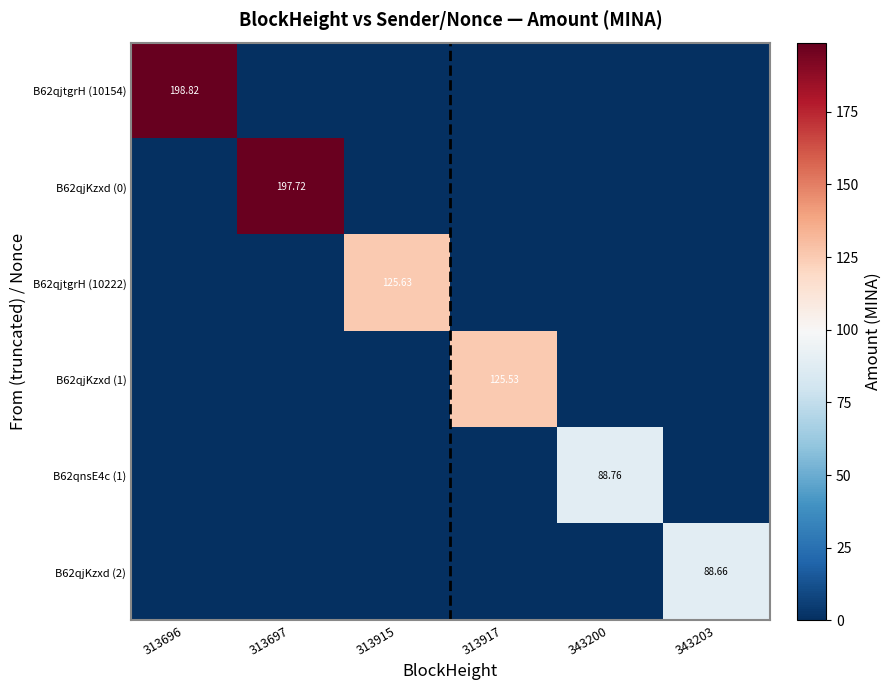

How many values in B62qjtgrH (10222) are above zero?

1